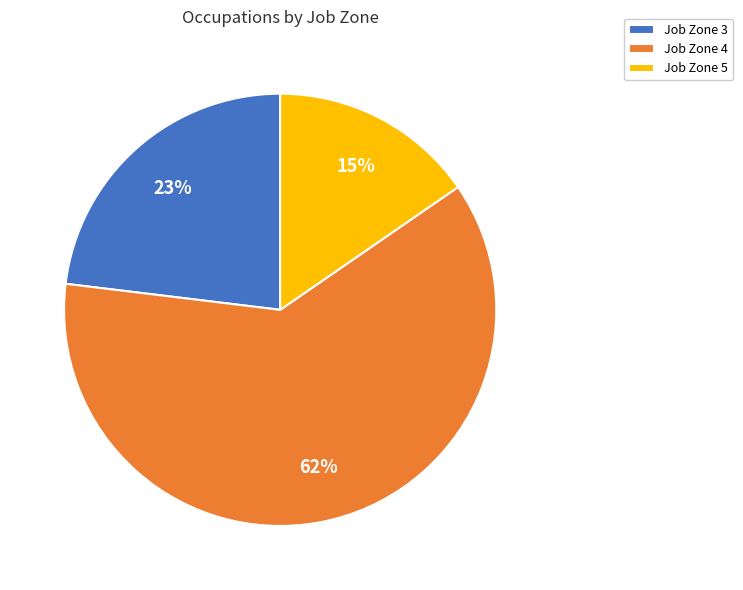

What percentage is the Job Zone 4 slice, to the nearest percent?

62%